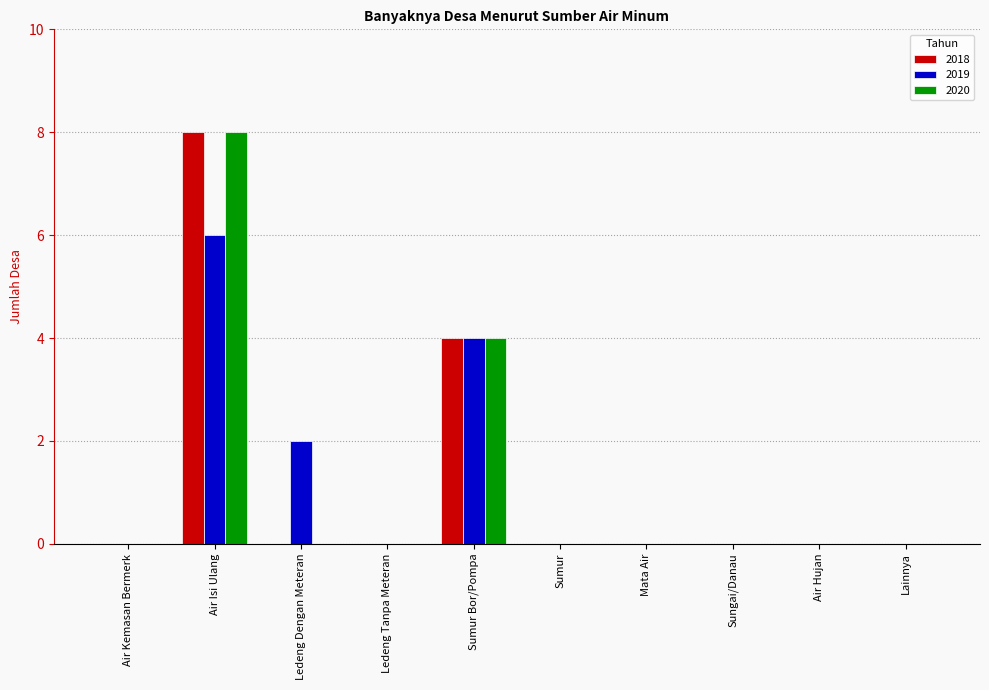

Reading right to left, what are all the values shown in this chart?

2018: 0	0	0	0	0	4	0	0	8	0
2019: 0	0	0	0	0	4	0	2	6	0
2020: 0	0	0	0	0	4	0	0	8	0